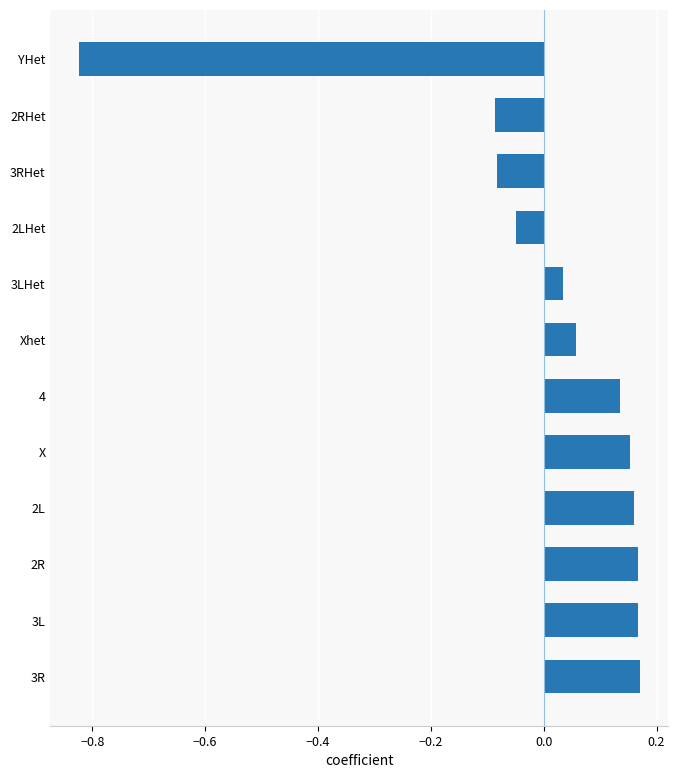

How many data points are less than 0?

4